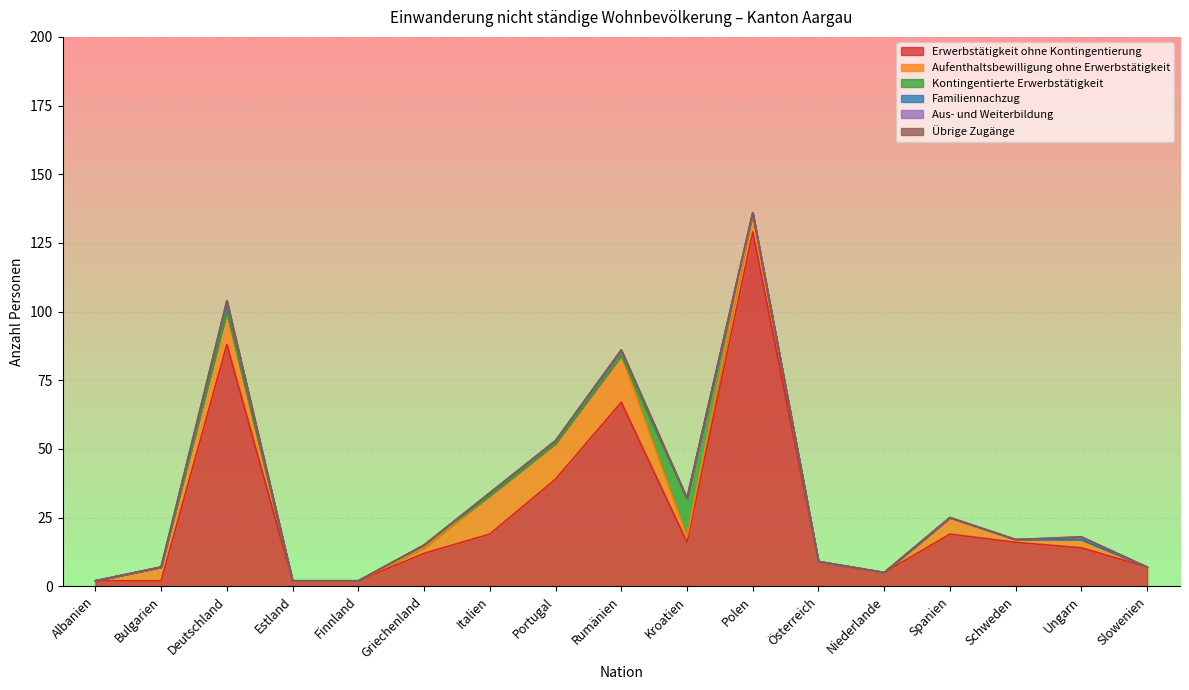

Which series ends up on top after the final intersection of Kontingentierte Erwerbstätigkeit and Familiennachzug?

Kontingentierte Erwerbstätigkeit